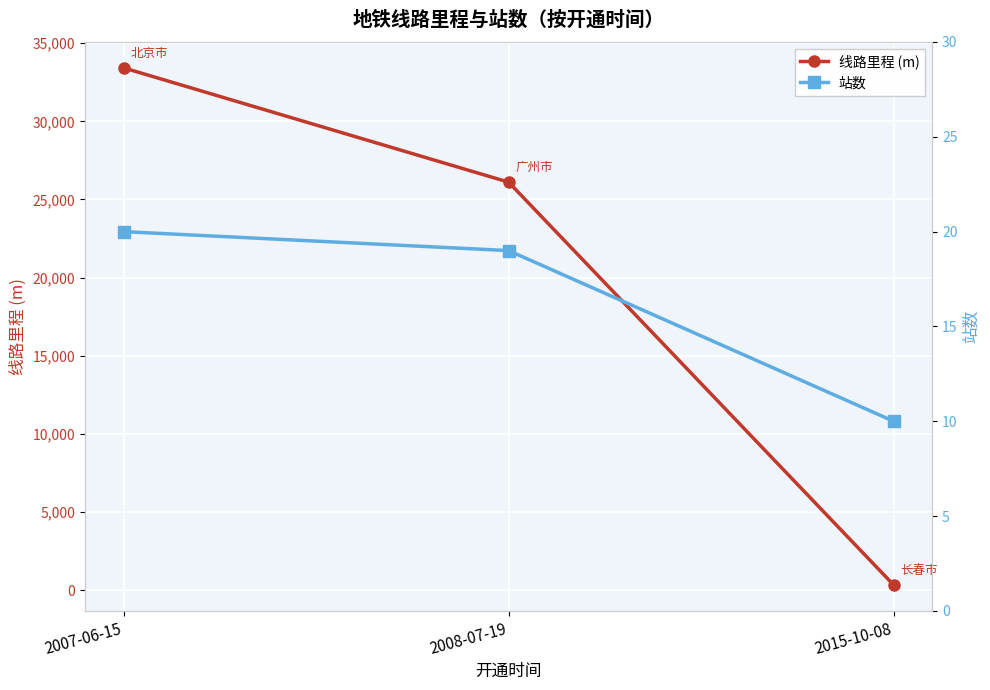

Does the chart display data point markers on the line(s)?

Yes